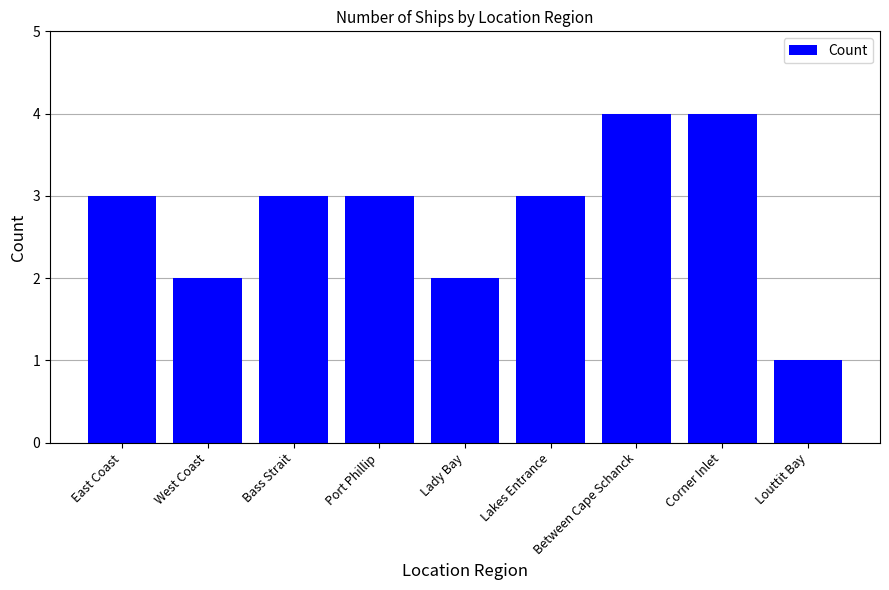

Reading left to right, transcribe all the data shown in this chart.

3	2	3	3	2	3	4	4	1